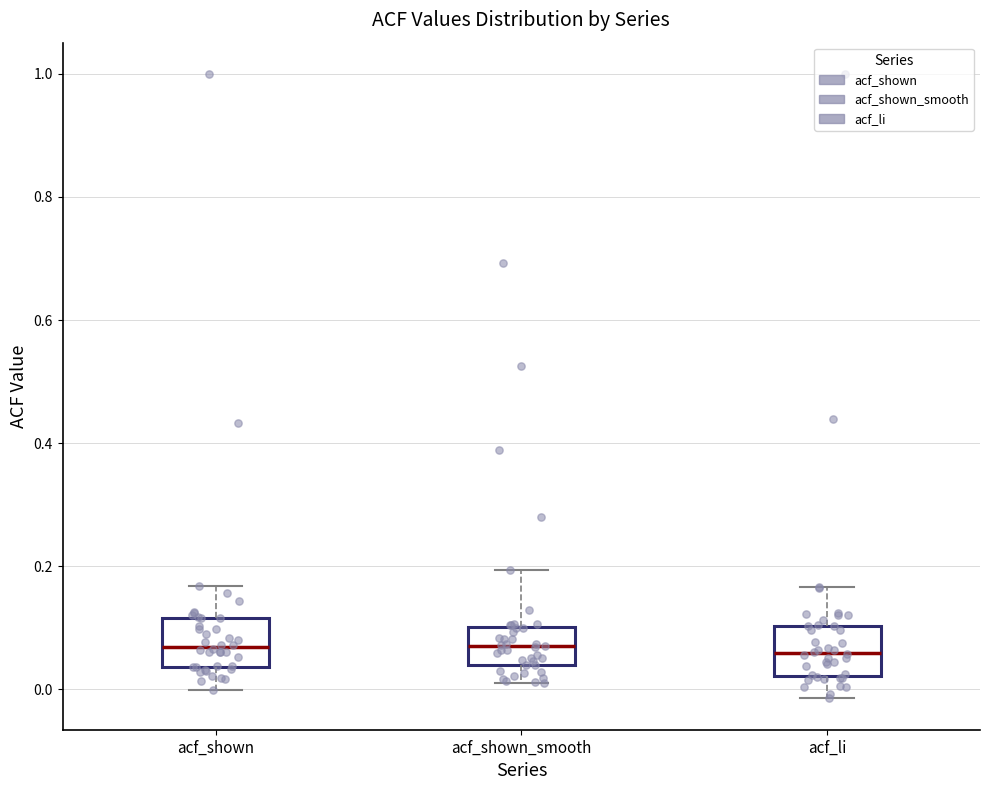

Reading left to right, transcribe this box plot: for each box, give where its median line is, the range the box spans, and where its two whiskers end, as read against the y-axis. The values are not printed on the chart, so give them approximately, as read against the axis.

acf_shown: median 0.06, box 0.04 to 0.12, whiskers 0.00 to 0.16
acf_shown_smooth: median 0.08, box 0.04 to 0.10, whiskers 0.02 to 0.20
acf_li: median 0.06, box 0.02 to 0.10, whiskers -0.02 to 0.16